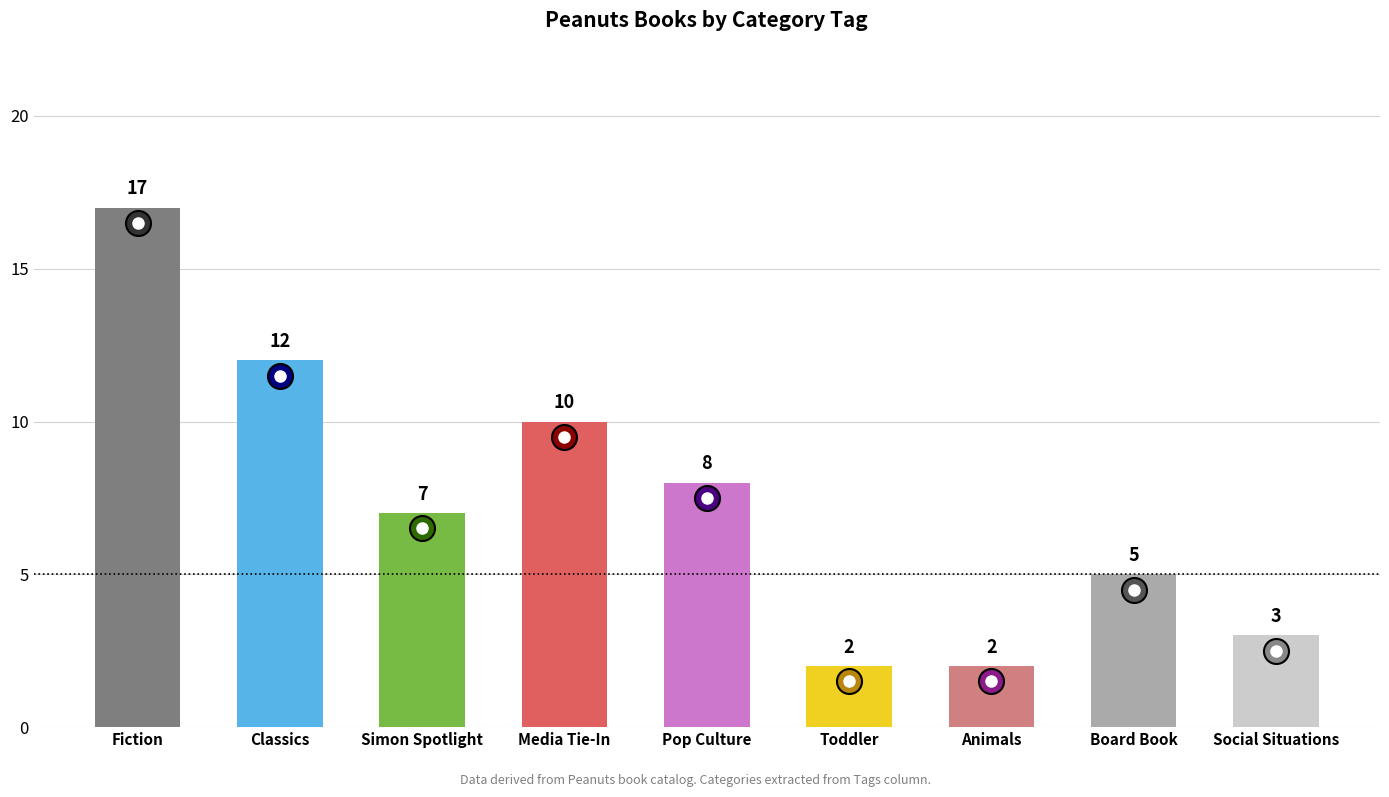

Which has a higher value, Classics or Animals?

Classics